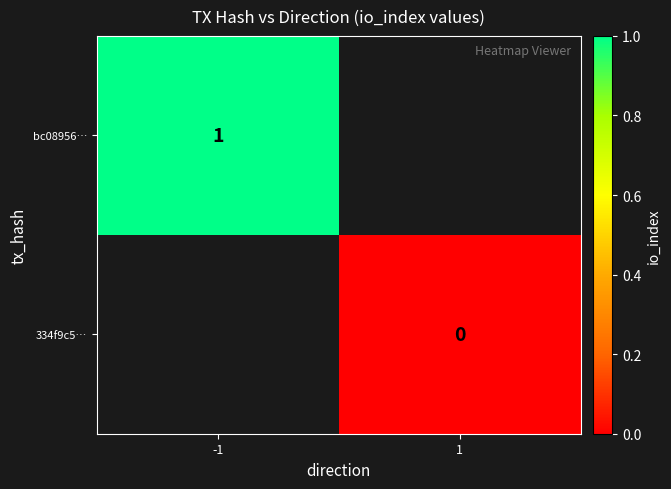

True or false: bc08956… has a value of 1 at -1.

True